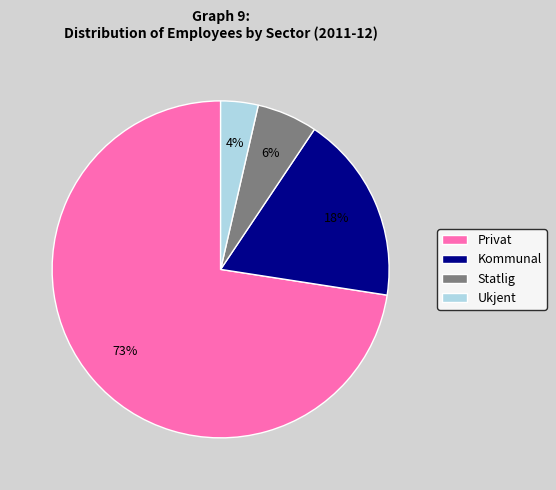

Is the sum of Kommunal and Ukjent greater than half?

No